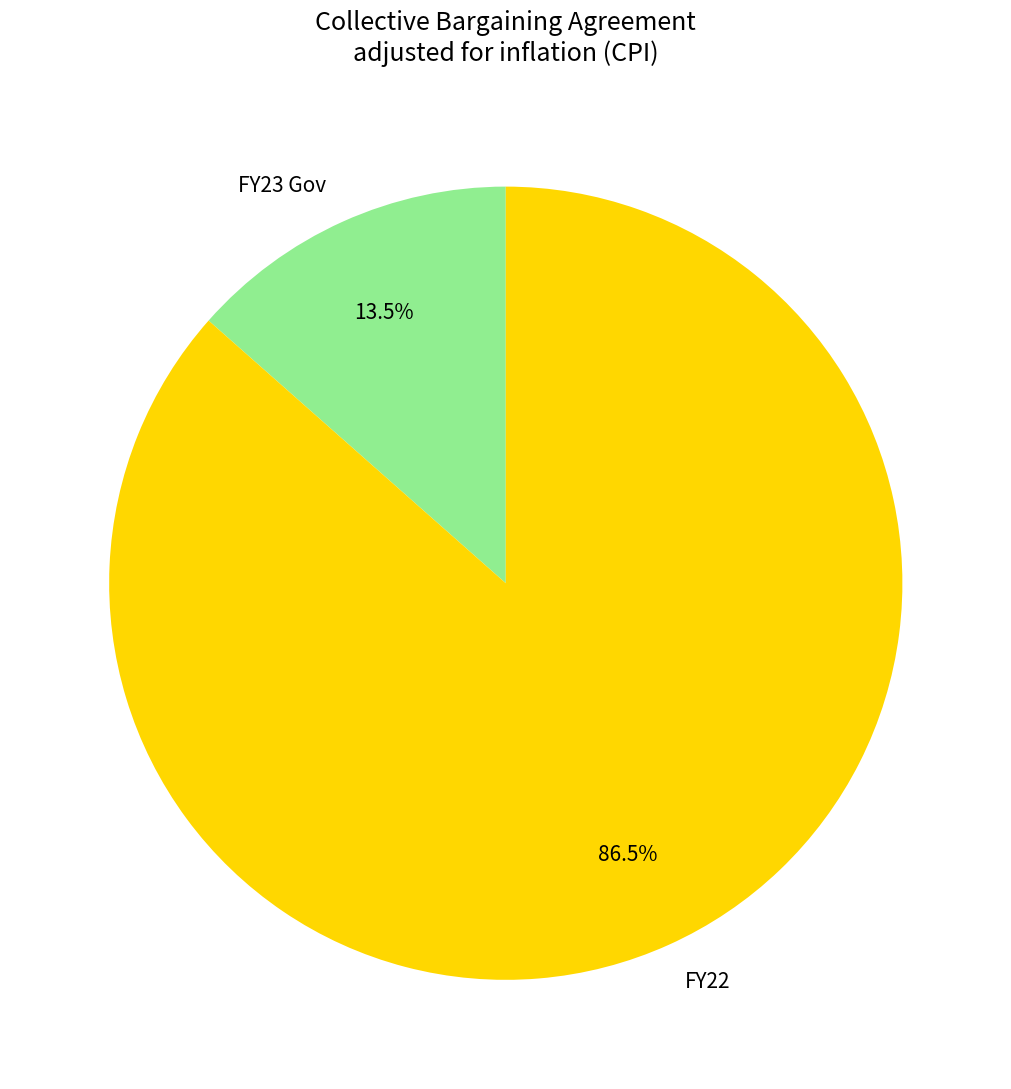

Between FY23 Gov and FY22, which is larger?

FY22